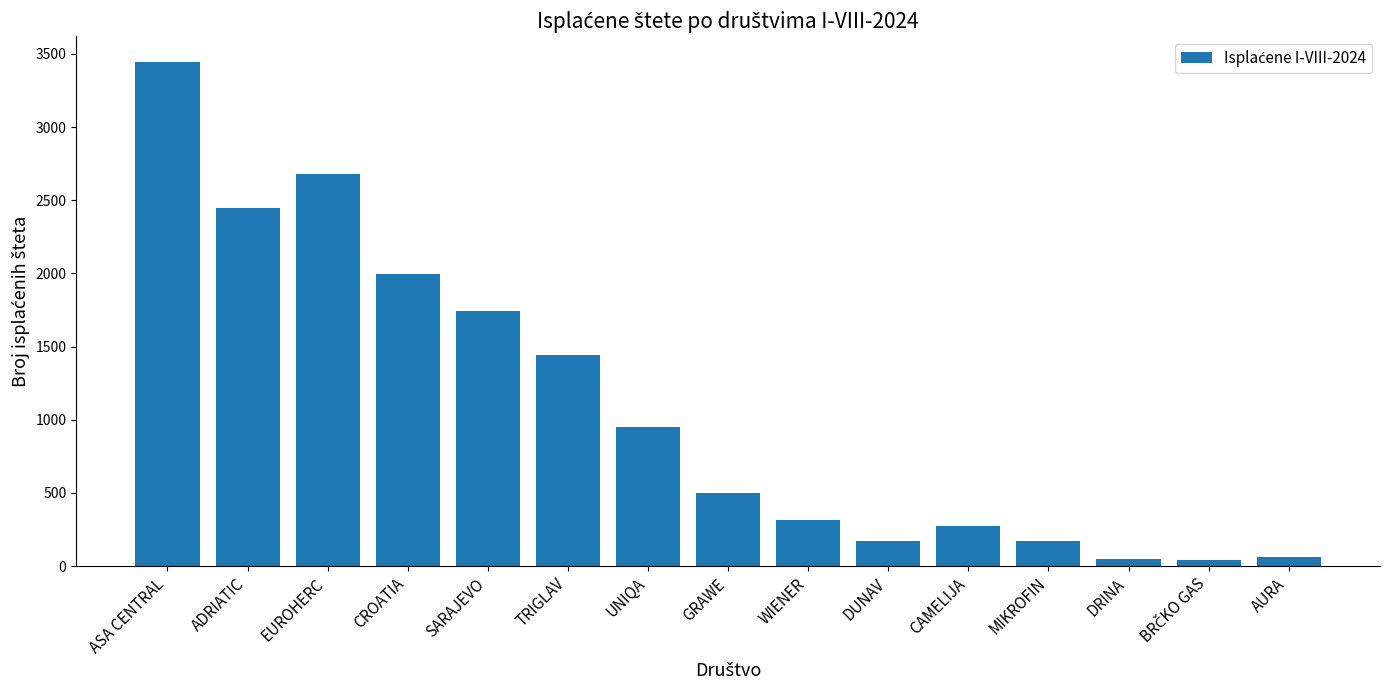

What is the sum of the values at AURA and GRAWE?

559